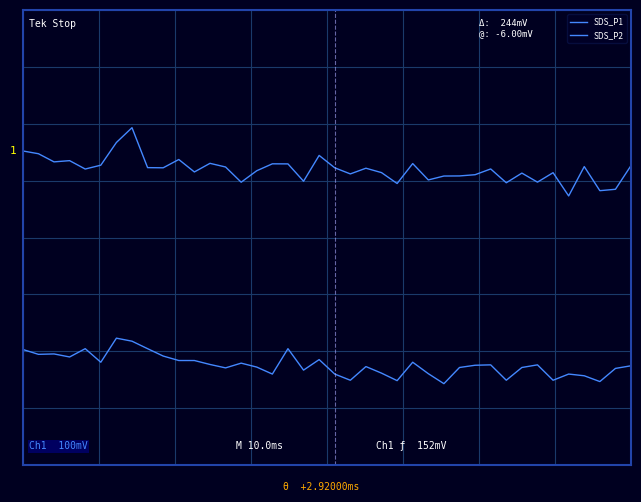

Where is the first local maximum for SDS_P1?

3